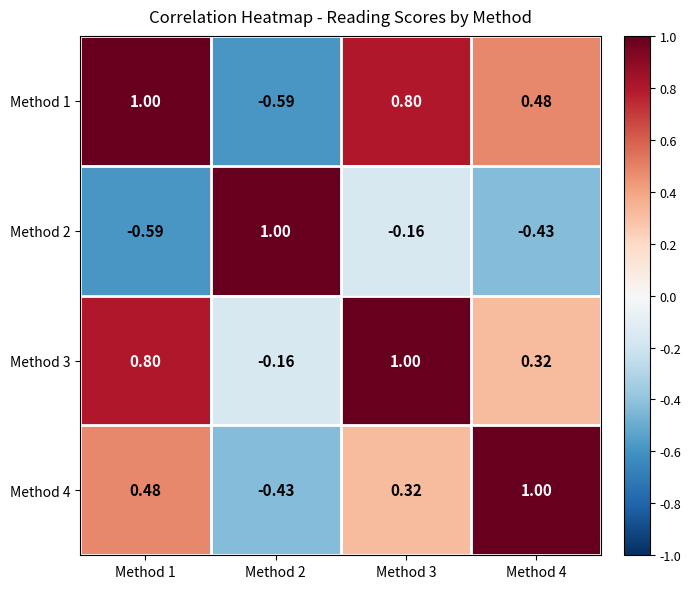

At which category is the sum across all series the highest?

Method 3